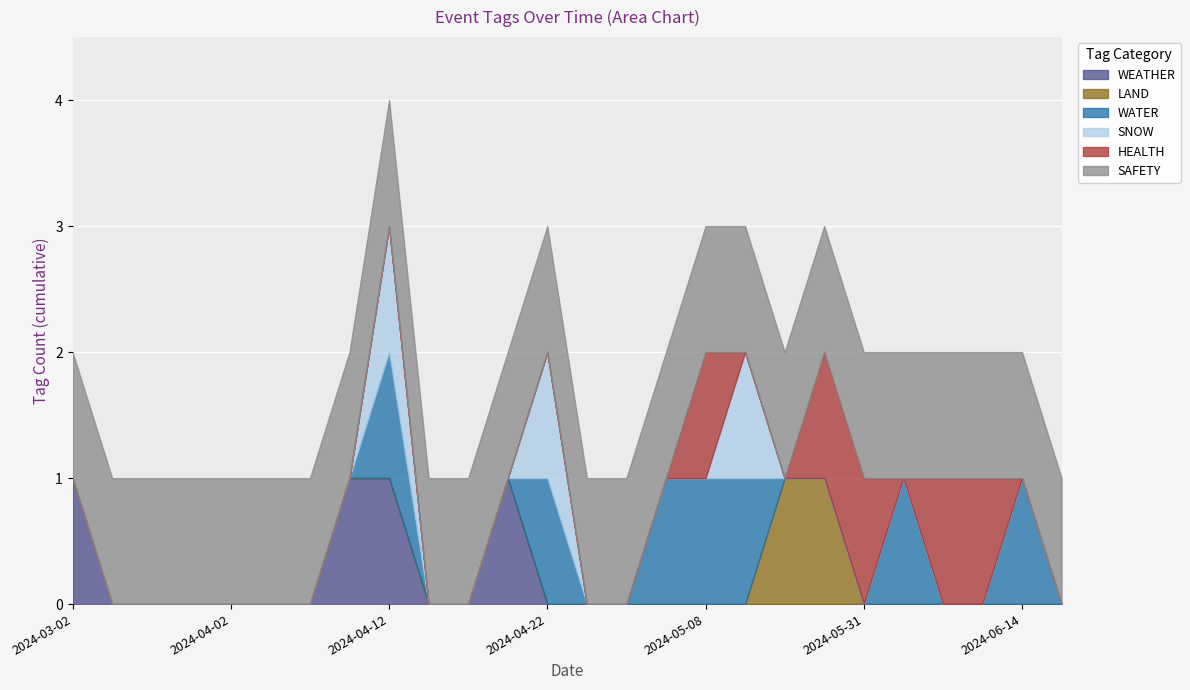

What are all the series names shown in the legend?

WEATHER, LAND, WATER, SNOW, HEALTH, SAFETY